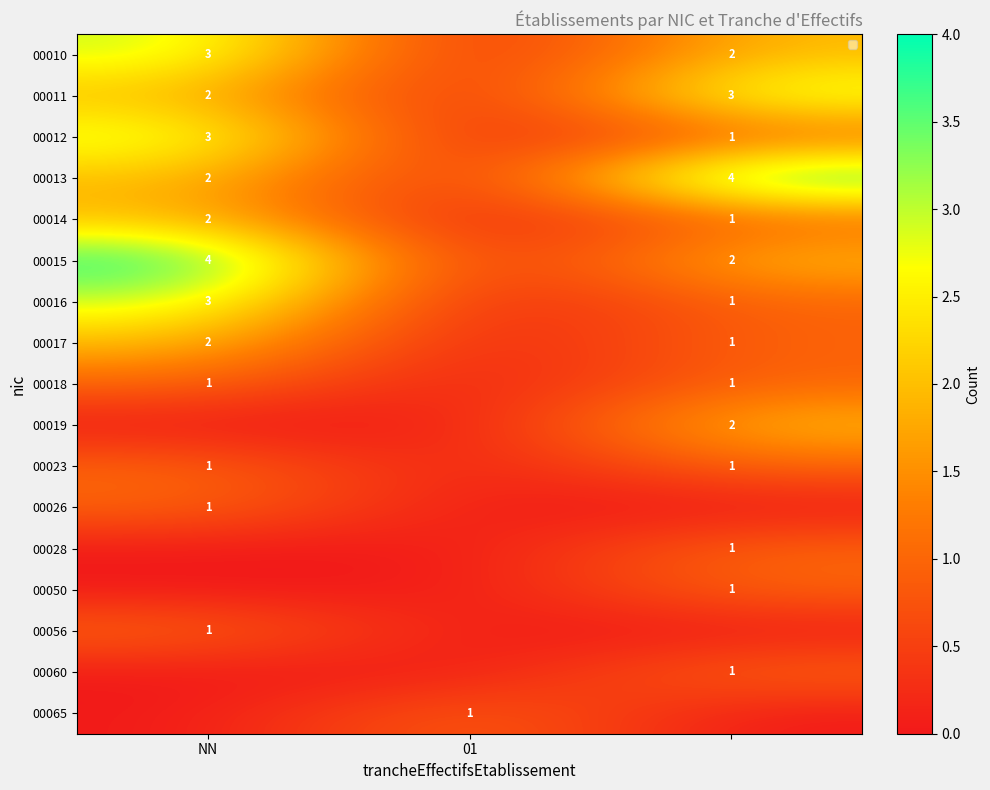

How many categories are shown in the chart?

3